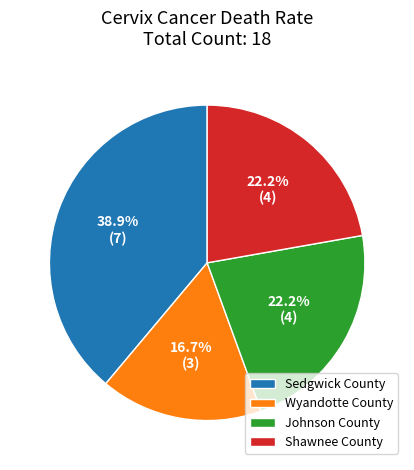

Combined, what portion of the pie is Shawnee County and Sedgwick County?

61.1%